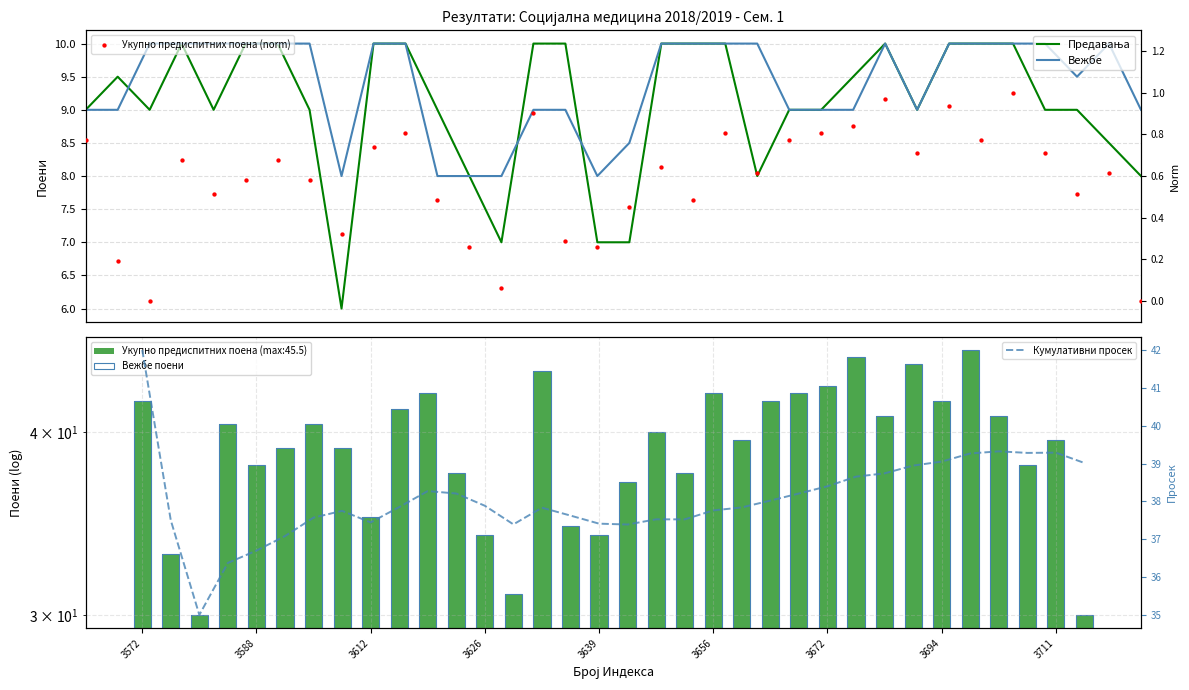

At which category is the sum across all series the highest?

29